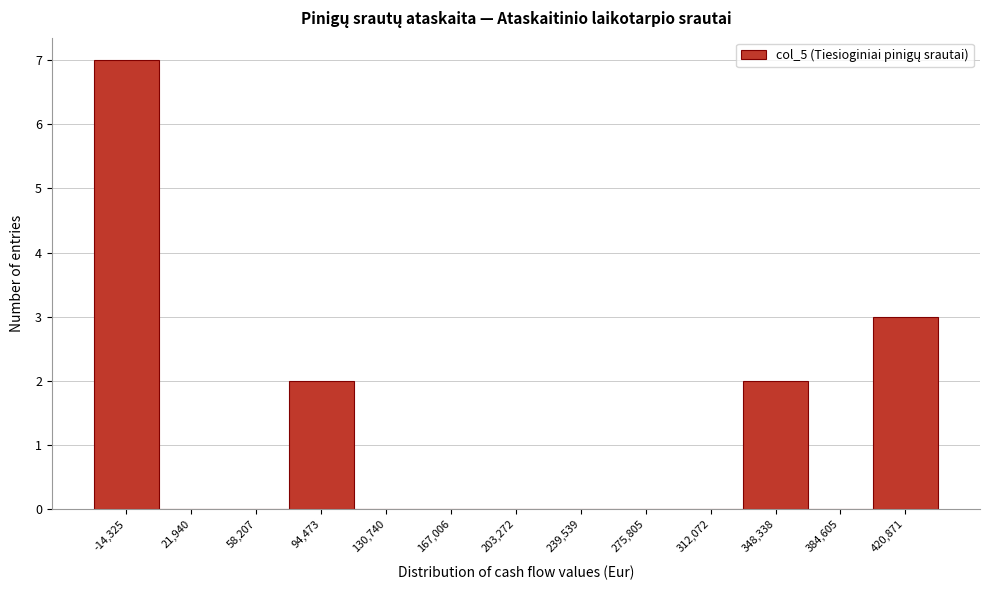

Reading left to right, extract all data points from this chart.

-14,325=7	21,940=0	58,207=0	94,473=2	130,740=0	167,006=0	203,272=0	239,539=0	275,805=0	312,072=0	348,338=2	384,605=0	420,871=3